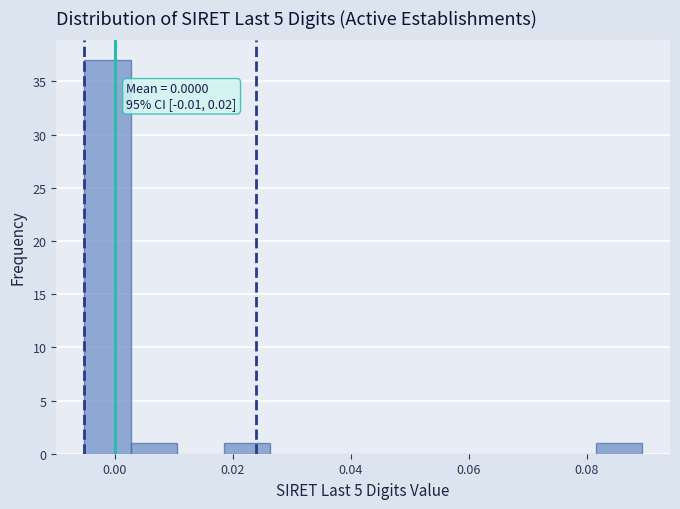

Around what value on the x-axis is the tallest bar? Give the approximate position of its centre, as read against the axis.

-0.002